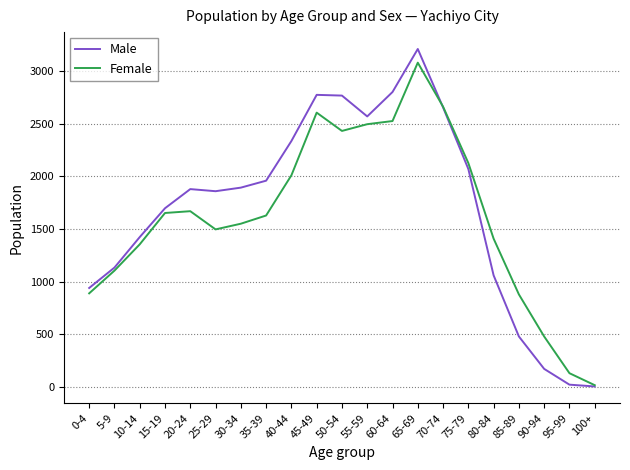

Read the Female value at 10-14, to the nearest 10.

1360